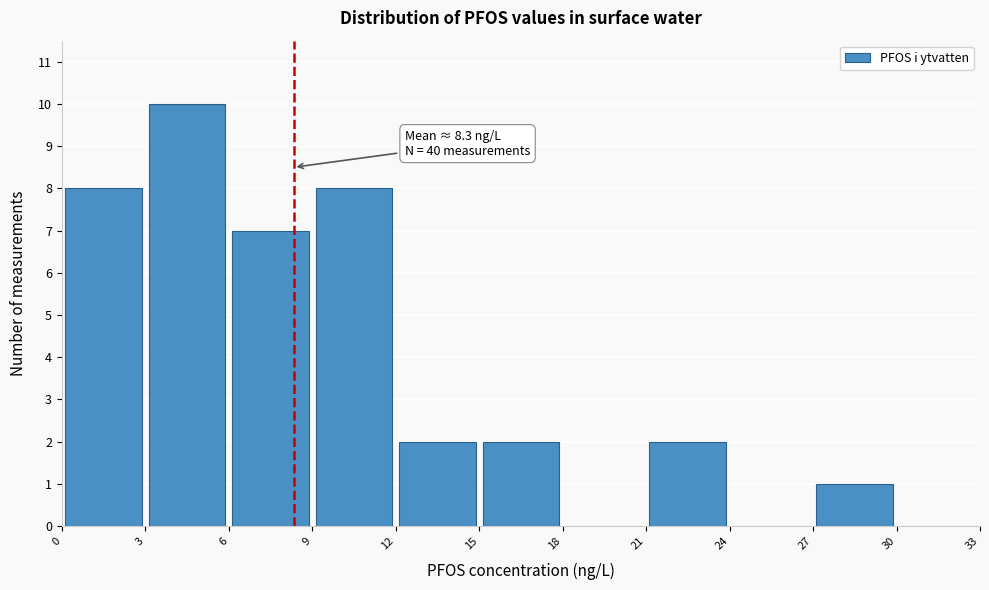

Over which range of the x-axis is the bar tallest?

3 to 6